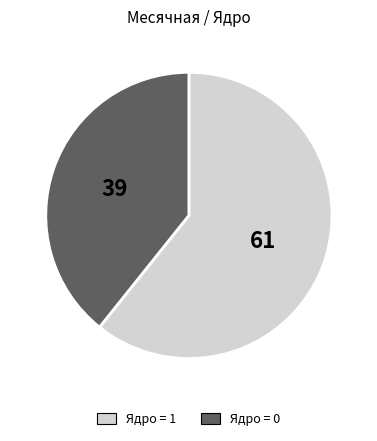

Is it true that Ядро = 0 is 39% of the pie?

True